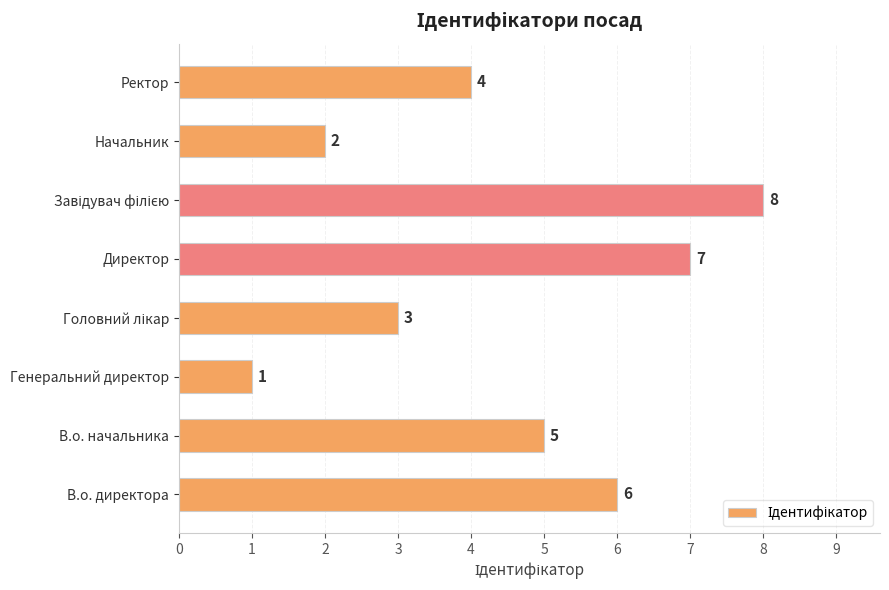

Reading top to bottom, extract all data points from this chart.

4	2	8	7	3	1	5	6